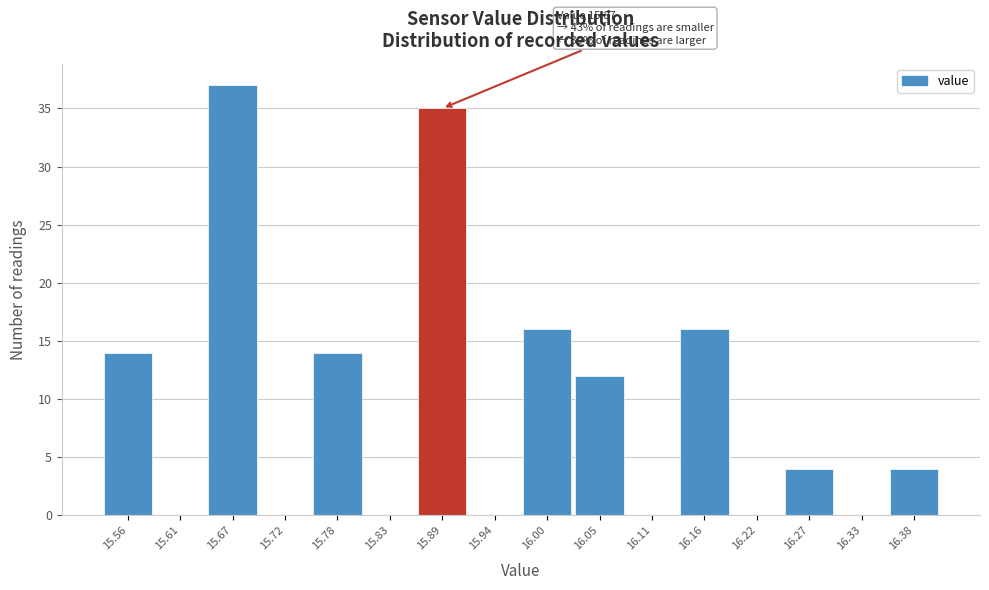

Which range on the x-axis has the tallest bar?

15.640 to 15.695